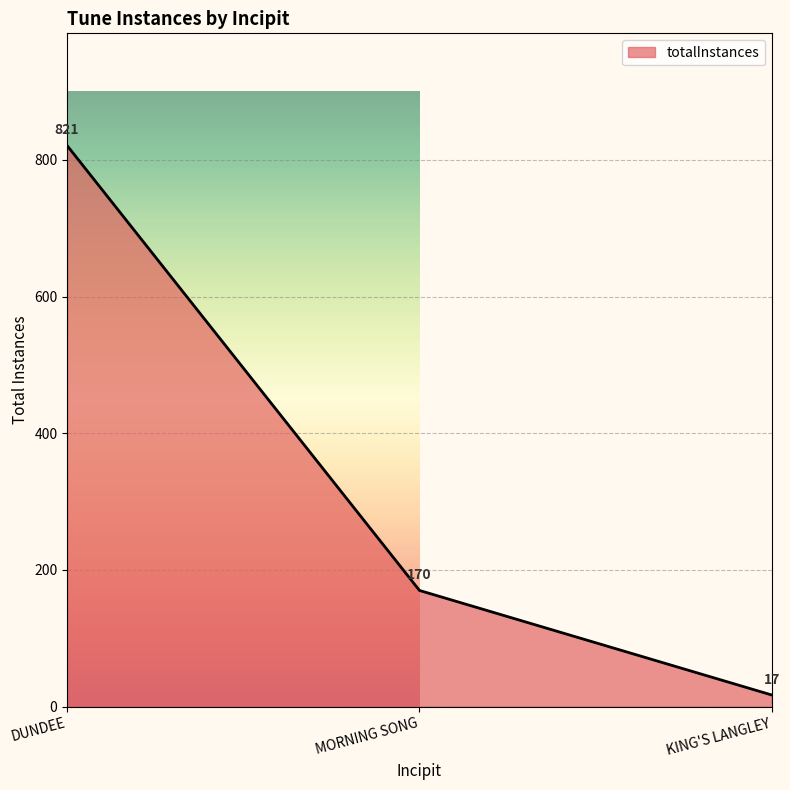

What is the smallest value displayed?

17